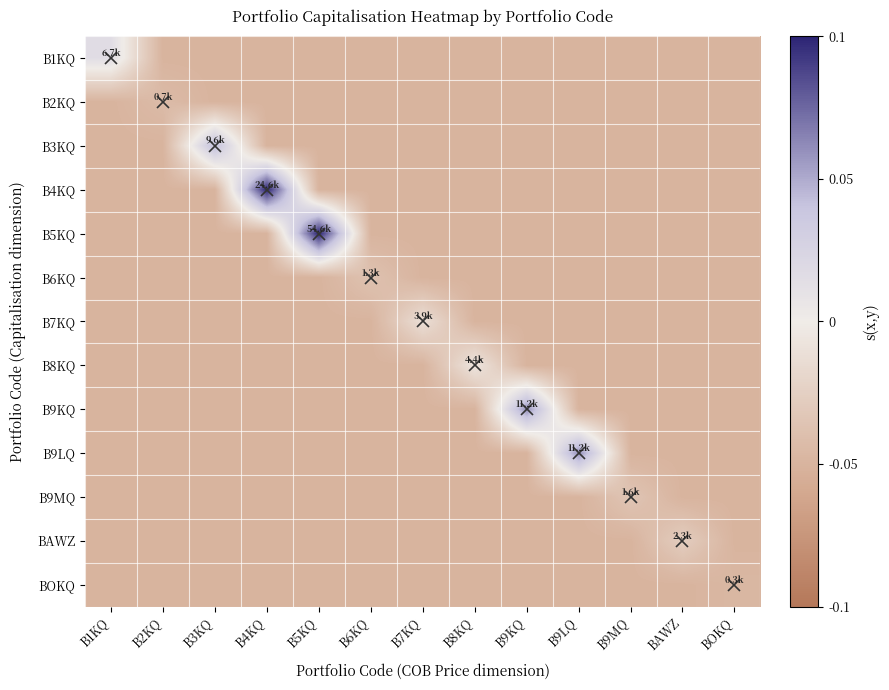

Reading left to right, what are all the values shown in this chart?

B1KQ: B1KQ=0.2	B2KQ=-0.5	B3KQ=-0.5	B4KQ=-0.5	B5KQ=-0.5	B6KQ=-0.5	B7KQ=-0.5	B8KQ=-0.5	B9KQ=-0.5	B9LQ=-0.5	B9MQ=-0.5	BAWZ=-0.5	BOKQ=-0.5
B2KQ: B1KQ=-0.5	B2KQ=-0.4	B3KQ=-0.5	B4KQ=-0.5	B5KQ=-0.5	B6KQ=-0.5	B7KQ=-0.5	B8KQ=-0.5	B9KQ=-0.5	B9LQ=-0.5	B9MQ=-0.5	BAWZ=-0.5	BOKQ=-0.5
B3KQ: B1KQ=-0.5	B2KQ=-0.5	B3KQ=0.4	B4KQ=-0.5	B5KQ=-0.5	B6KQ=-0.5	B7KQ=-0.5	B8KQ=-0.5	B9KQ=-0.5	B9LQ=-0.5	B9MQ=-0.5	BAWZ=-0.5	BOKQ=-0.5
B4KQ: B1KQ=-0.5	B2KQ=-0.5	B3KQ=-0.5	B4KQ=1.0	B5KQ=-0.5	B6KQ=-0.5	B7KQ=-0.5	B8KQ=-0.5	B9KQ=-0.5	B9LQ=-0.5	B9MQ=-0.5	BAWZ=-0.5	BOKQ=-0.5
B5KQ: B1KQ=-0.5	B2KQ=-0.5	B3KQ=-0.5	B4KQ=-0.5	B5KQ=1.0	B6KQ=-0.5	B7KQ=-0.5	B8KQ=-0.5	B9KQ=-0.5	B9LQ=-0.5	B9MQ=-0.5	BAWZ=-0.5	BOKQ=-0.5
B6KQ: B1KQ=-0.5	B2KQ=-0.5	B3KQ=-0.5	B4KQ=-0.5	B5KQ=-0.5	B6KQ=-0.4	B7KQ=-0.5	B8KQ=-0.5	B9KQ=-0.5	B9LQ=-0.5	B9MQ=-0.5	BAWZ=-0.5	BOKQ=-0.5
B7KQ: B1KQ=-0.5	B2KQ=-0.5	B3KQ=-0.5	B4KQ=-0.5	B5KQ=-0.5	B6KQ=-0.5	B7KQ=-0.1	B8KQ=-0.5	B9KQ=-0.5	B9LQ=-0.5	B9MQ=-0.5	BAWZ=-0.5	BOKQ=-0.5
B8KQ: B1KQ=-0.5	B2KQ=-0.5	B3KQ=-0.5	B4KQ=-0.5	B5KQ=-0.5	B6KQ=-0.5	B7KQ=-0.5	B8KQ=-0.1	B9KQ=-0.5	B9LQ=-0.5	B9MQ=-0.5	BAWZ=-0.5	BOKQ=-0.5
B9KQ: B1KQ=-0.5	B2KQ=-0.5	B3KQ=-0.5	B4KQ=-0.5	B5KQ=-0.5	B6KQ=-0.5	B7KQ=-0.5	B8KQ=-0.5	B9KQ=0.6	B9LQ=-0.5	B9MQ=-0.5	BAWZ=-0.5	BOKQ=-0.5
B9LQ: B1KQ=-0.5	B2KQ=-0.5	B3KQ=-0.5	B4KQ=-0.5	B5KQ=-0.5	B6KQ=-0.5	B7KQ=-0.5	B8KQ=-0.5	B9KQ=-0.5	B9LQ=0.6	B9MQ=-0.5	BAWZ=-0.5	BOKQ=-0.5
B9MQ: B1KQ=-0.5	B2KQ=-0.5	B3KQ=-0.5	B4KQ=-0.5	B5KQ=-0.5	B6KQ=-0.5	B7KQ=-0.5	B8KQ=-0.5	B9KQ=-0.5	B9LQ=-0.5	B9MQ=-0.3	BAWZ=-0.5	BOKQ=-0.5
BAWZ: B1KQ=-0.5	B2KQ=-0.5	B3KQ=-0.5	B4KQ=-0.5	B5KQ=-0.5	B6KQ=-0.5	B7KQ=-0.5	B8KQ=-0.5	B9KQ=-0.5	B9LQ=-0.5	B9MQ=-0.5	BAWZ=-0.3	BOKQ=-0.5
BOKQ: B1KQ=-0.5	B2KQ=-0.5	B3KQ=-0.5	B4KQ=-0.5	B5KQ=-0.5	B6KQ=-0.5	B7KQ=-0.5	B8KQ=-0.5	B9KQ=-0.5	B9LQ=-0.5	B9MQ=-0.5	BAWZ=-0.5	BOKQ=-0.5